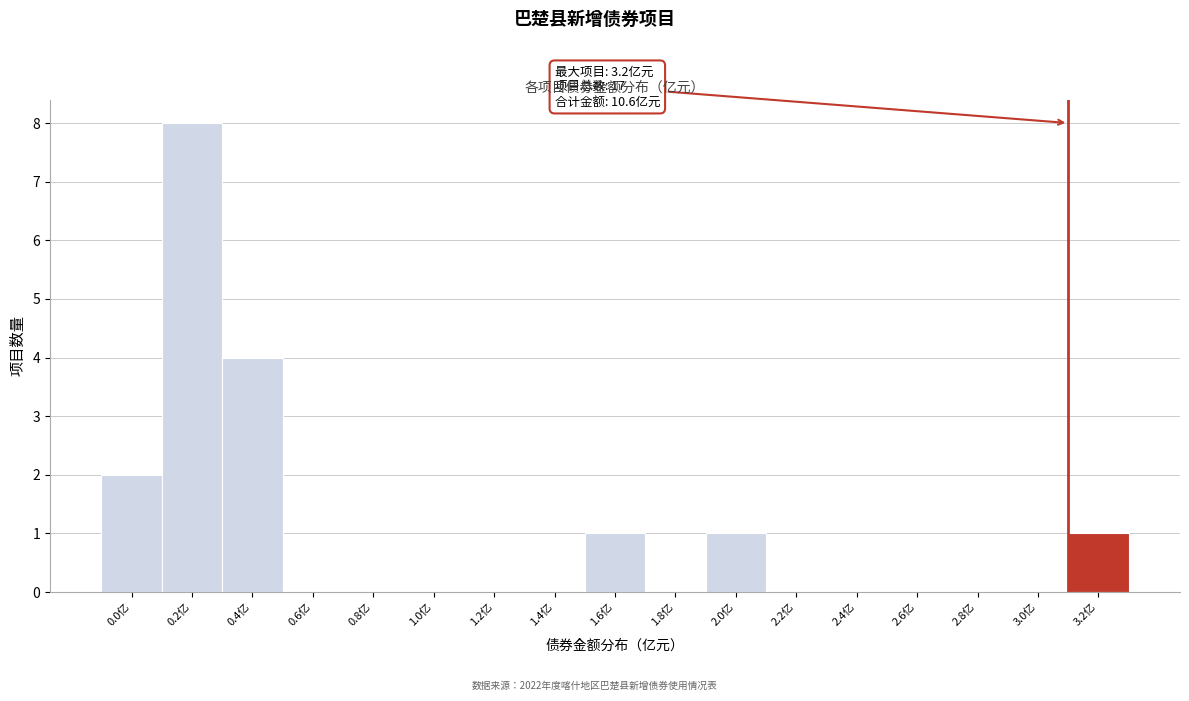

Reading left to right, what are all the values shown in this chart?

0.0亿=2	0.2亿=8	0.4亿=4	0.6亿=0	0.8亿=0	1.0亿=0	1.2亿=0	1.4亿=0	1.6亿=1	1.8亿=0	2.0亿=1	2.2亿=0	2.4亿=0	2.6亿=0	2.8亿=0	3.0亿=0	3.2亿=1